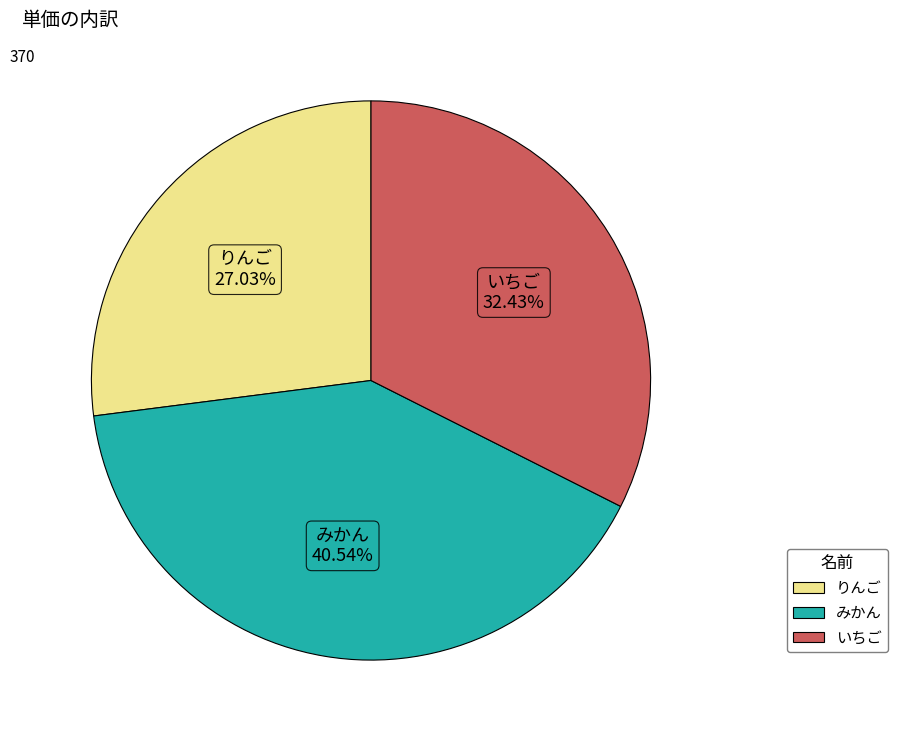

To the nearest percent, what is the difference between the りんご and みかん slice percentages?

14%